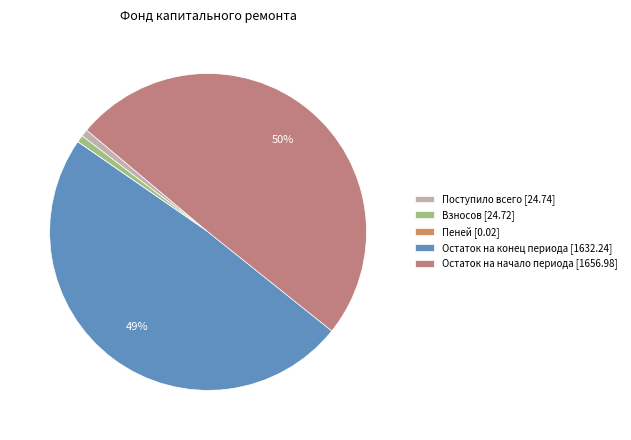

What percentage is NOT represented by Остаток на начало периода?

50.4%